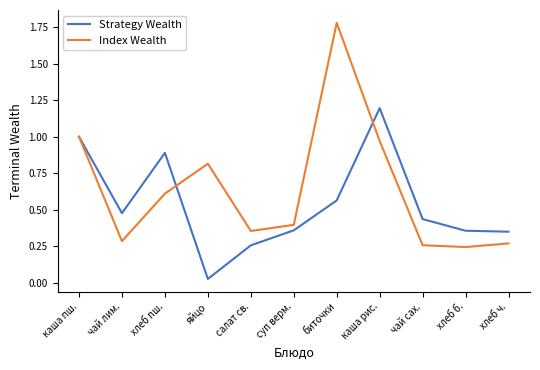

Is the value of Strategy Wealth at чай сах. greater than the value of Index Wealth at яйцо?

No